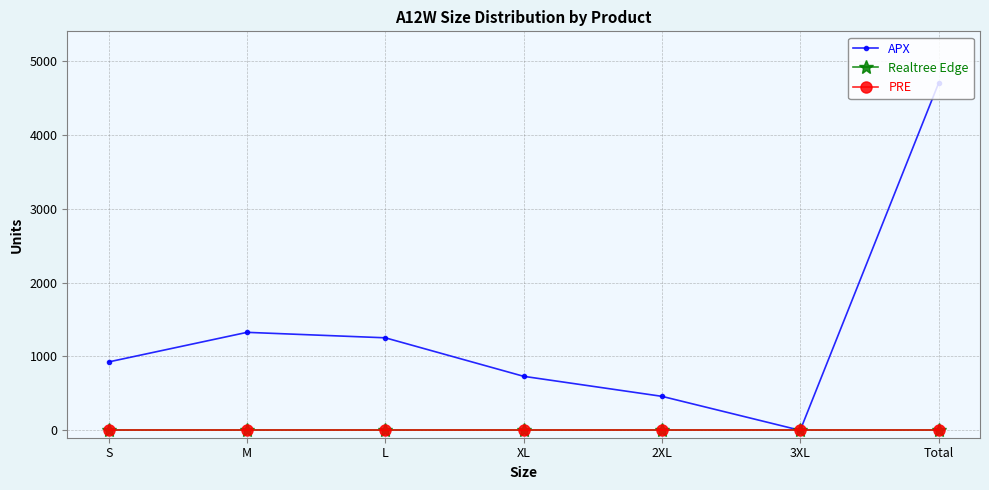

Is it true that PRE equals 0 at 2XL?

True